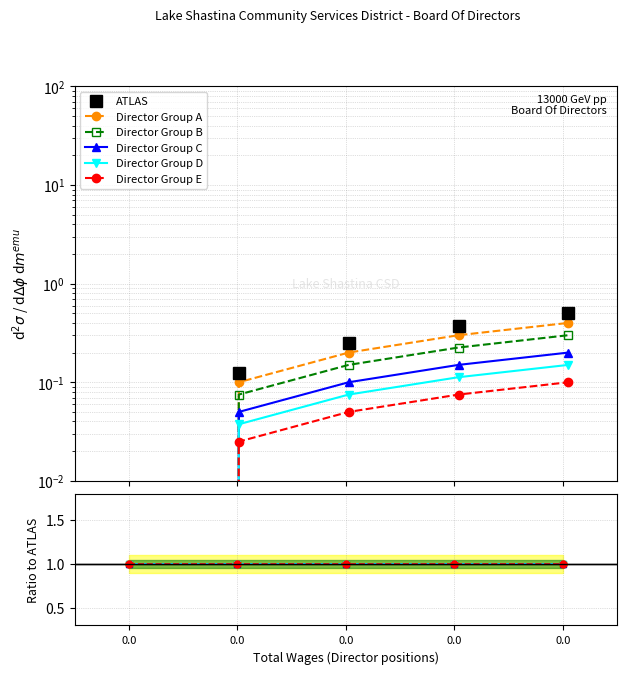

True or false: ATLAS and Director Group D intersect in this chart.

False